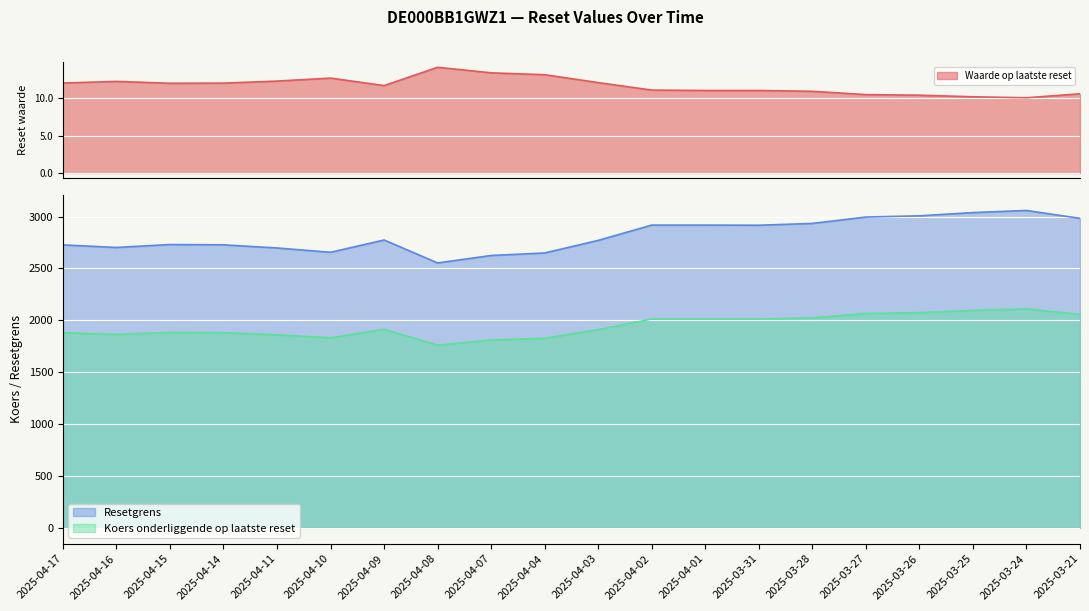

Which series has the largest range (max minus min)?

Resetgrens